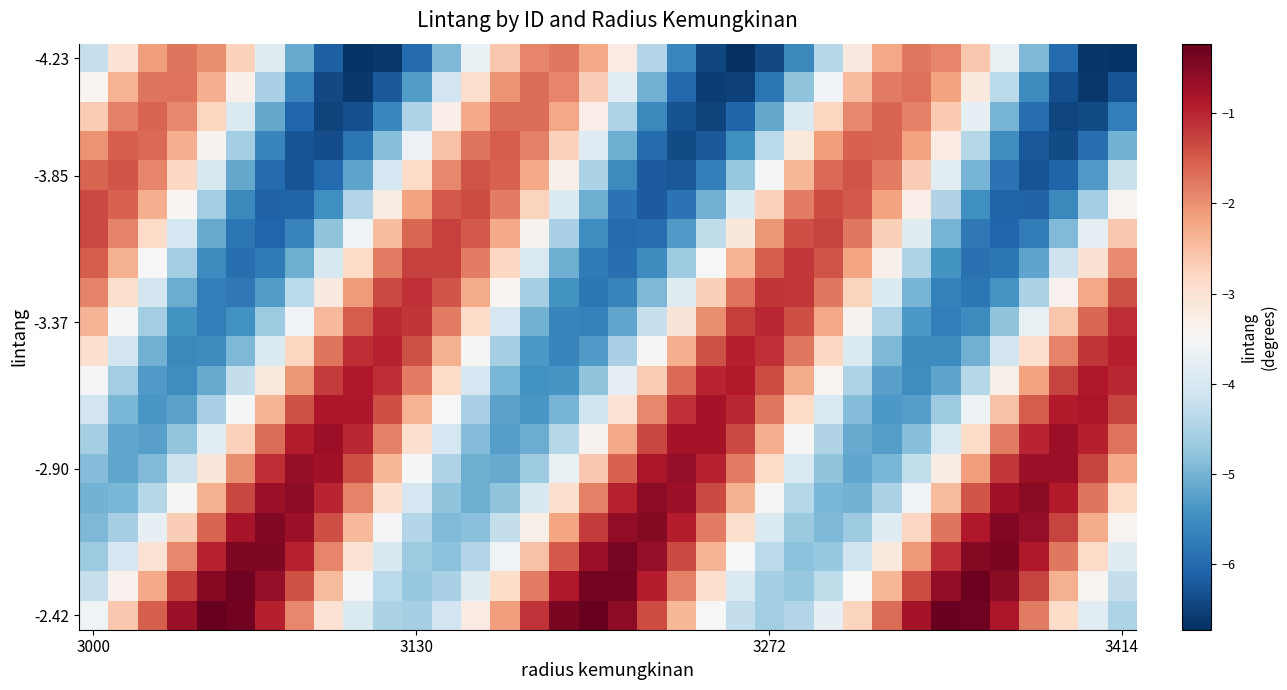

Which category has the lowest value across all series?

22